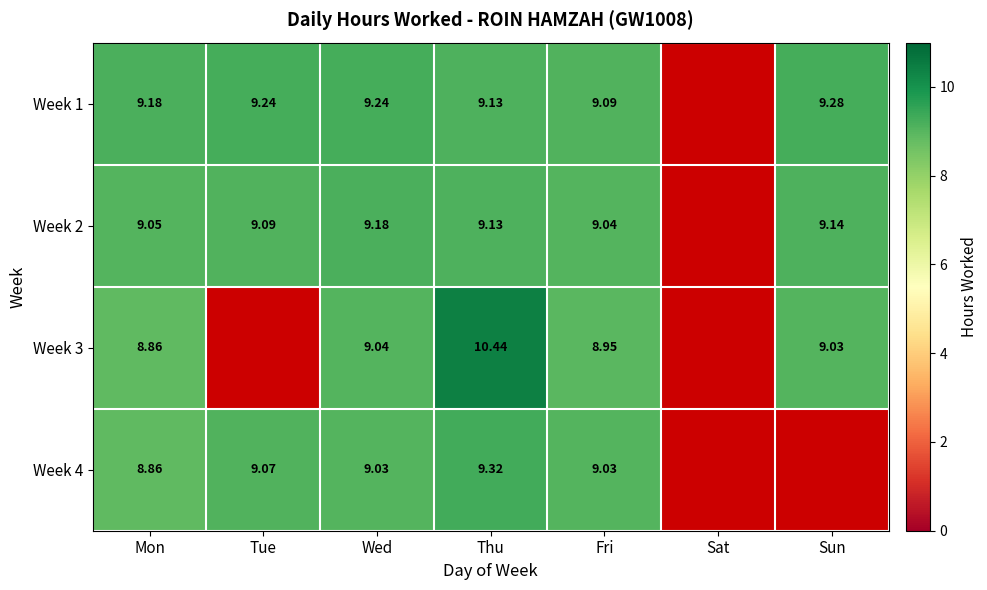

Is it true that Week 4 equals 14.6 at Fri?

False